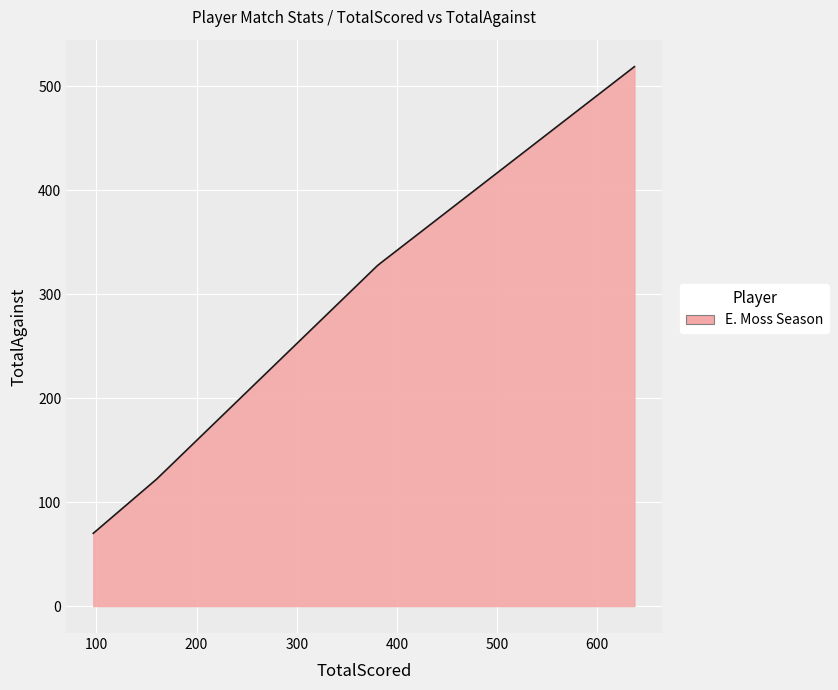

What is the smallest value displayed?

70.0